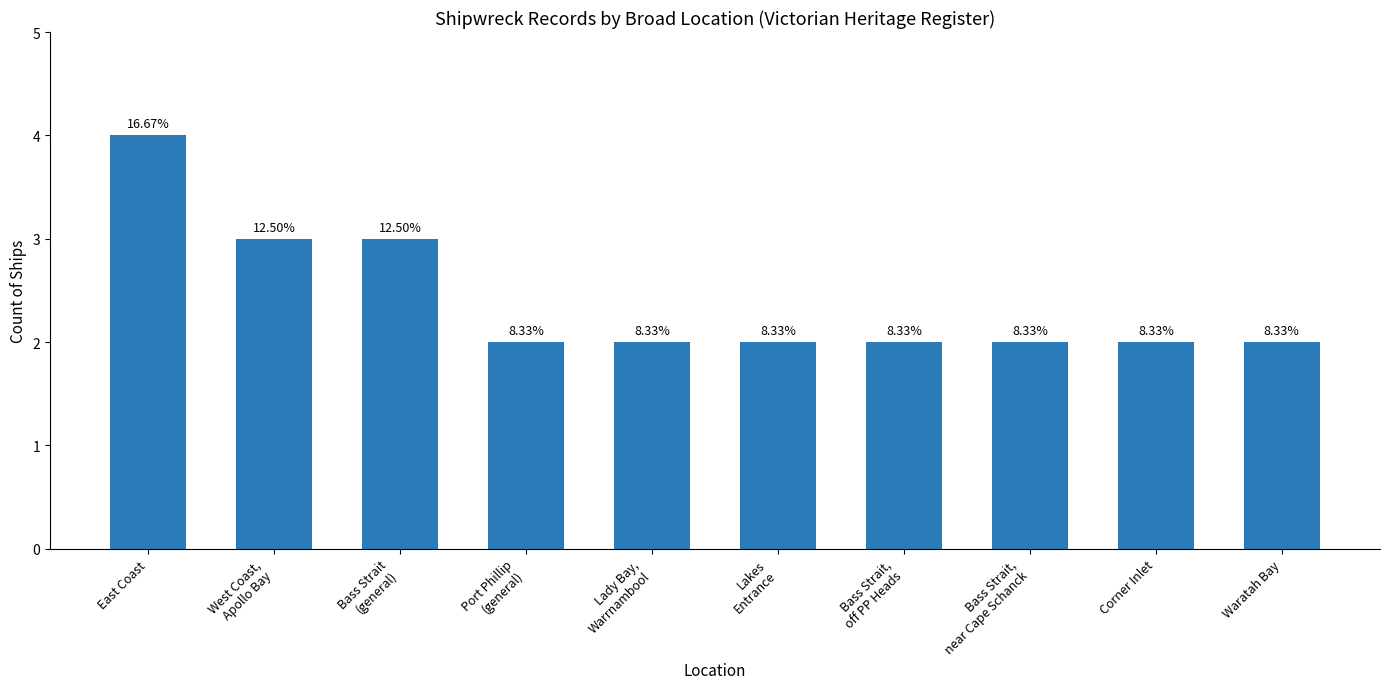

How many bars are there in total?

10